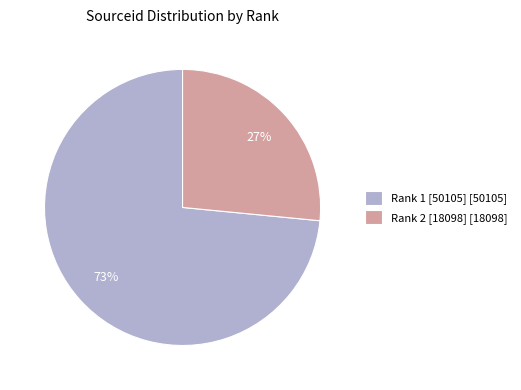

How many segments does this pie chart have?

2